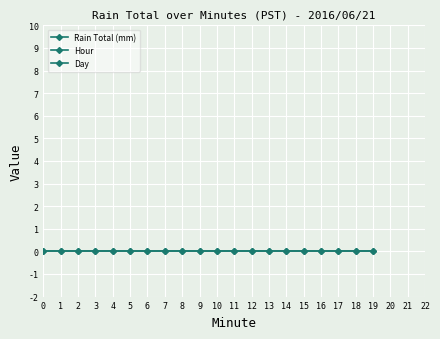

Rank the series at 16 from lowest to highest value.

Rain Total (mm), Hour, Day